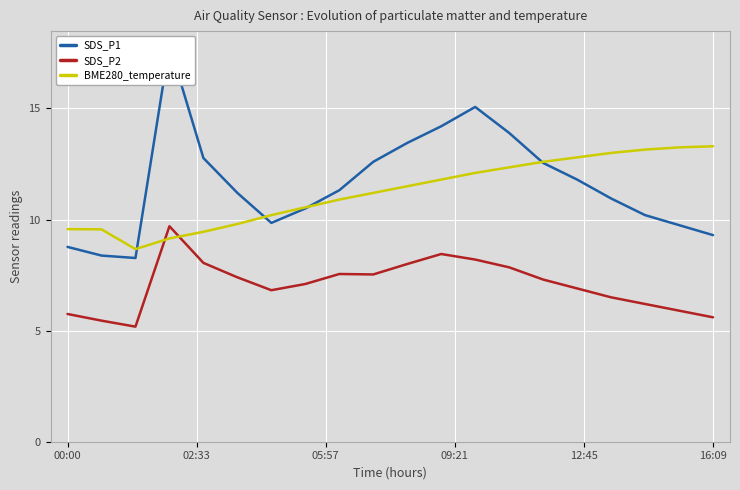

Rank the series by their maximum value, from highest to lowest.

SDS_P1, BME280_temperature, SDS_P2